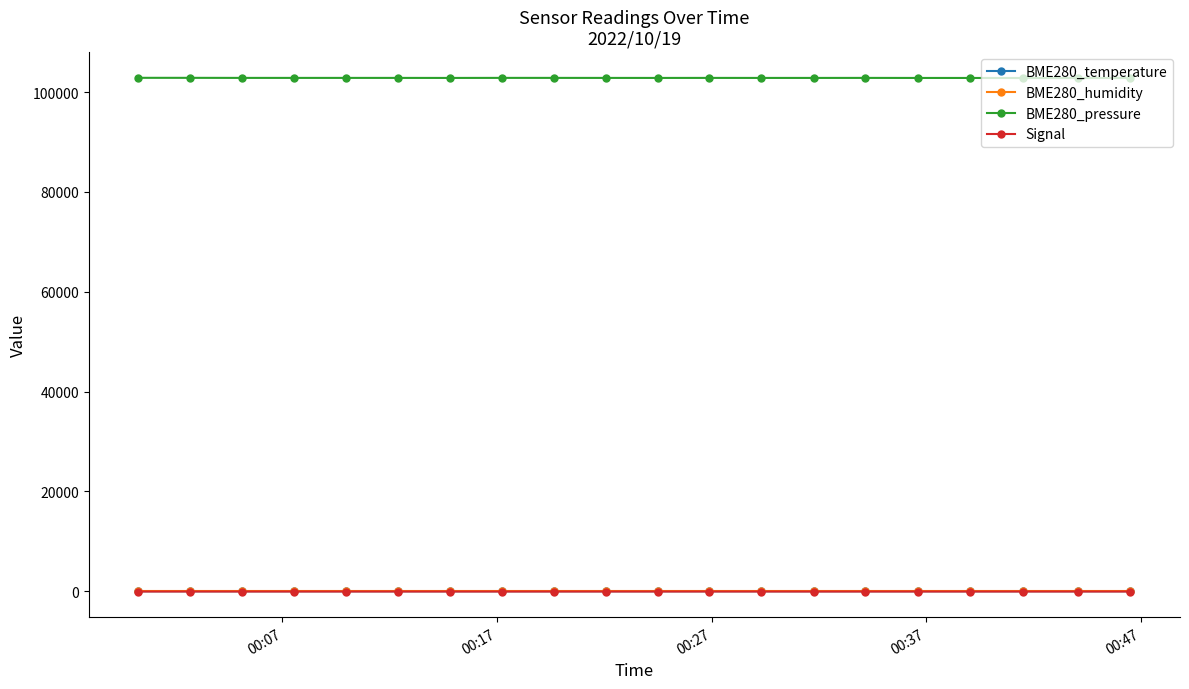

What is the maximum value shown in the chart?

102847.7